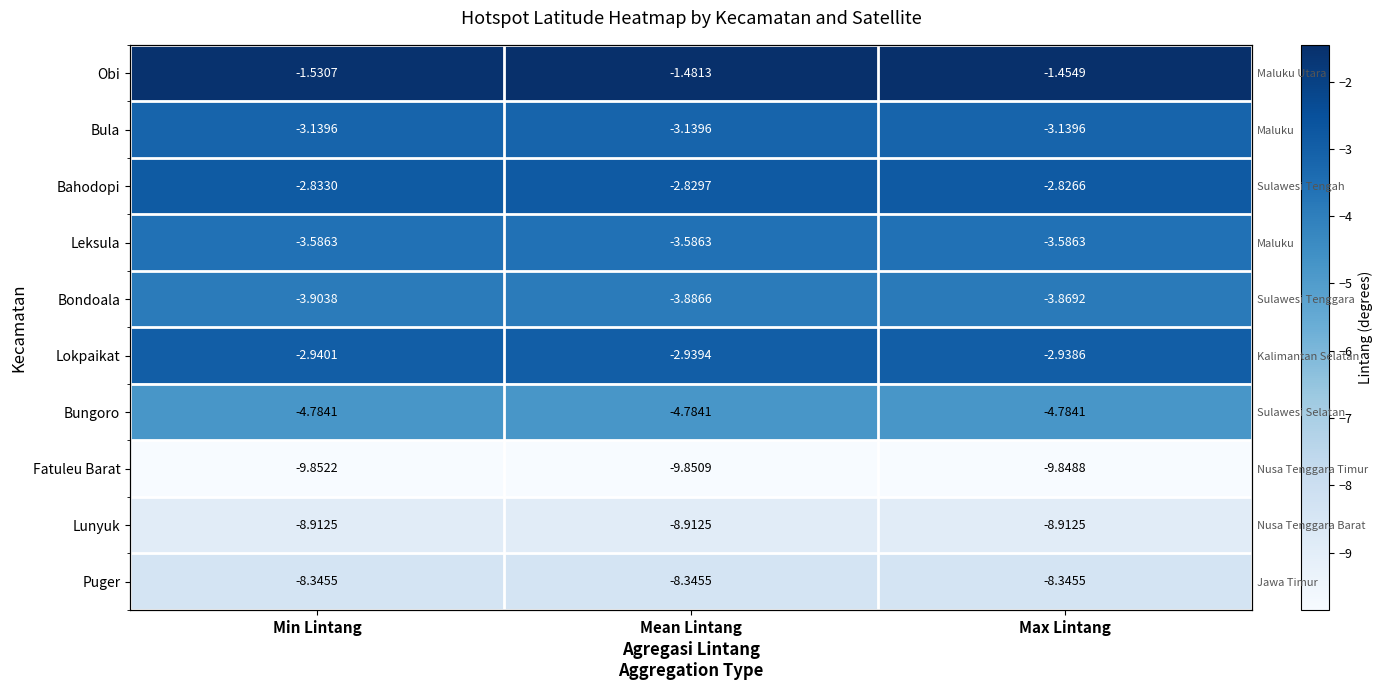

Rank the series by their maximum value, from highest to lowest.

Obi, Bahodopi, Lokpaikat, Bula, Leksula, Bondoala, Bungoro, Puger, Lunyuk, Fatuleu Barat